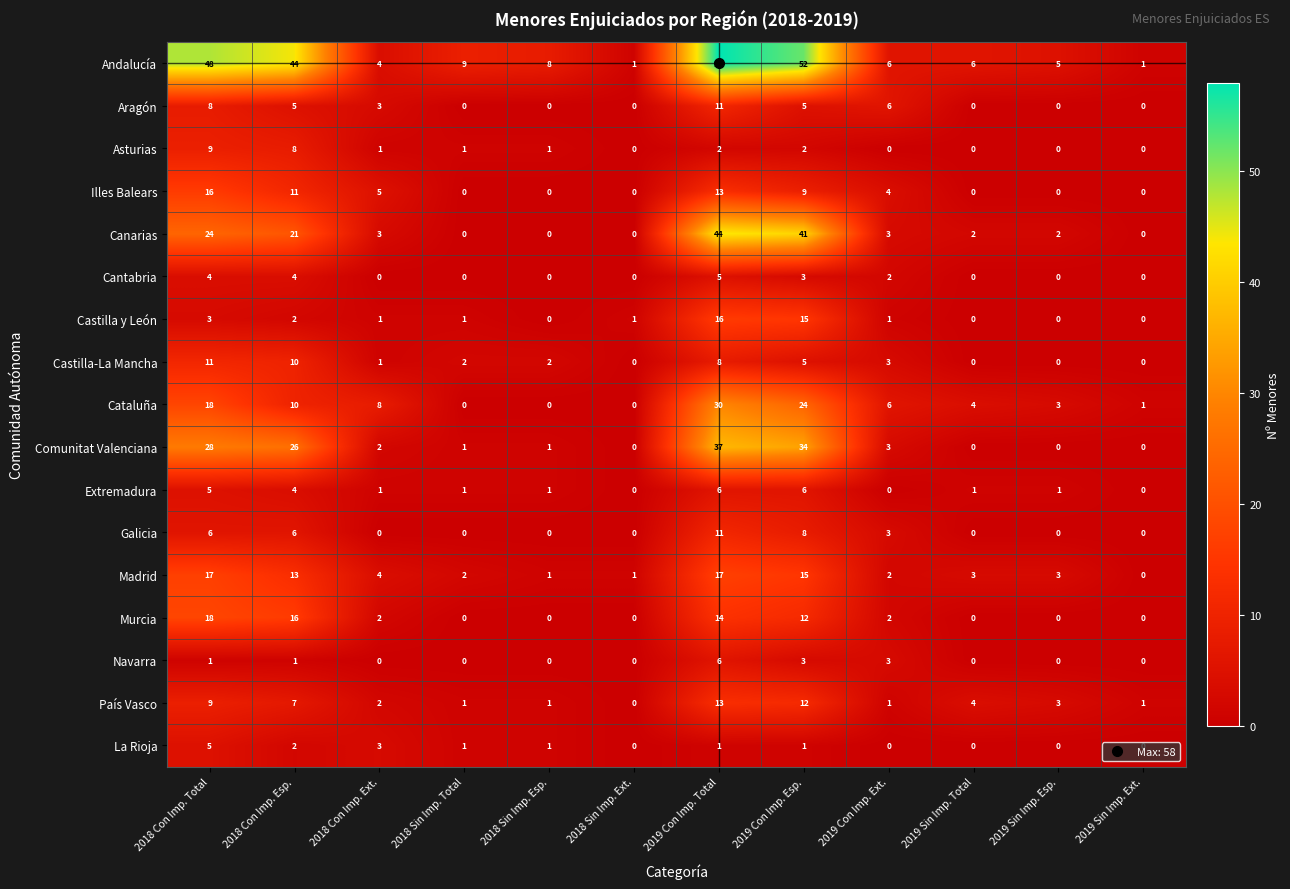

Which series has the largest range (max minus min)?

Andalucía